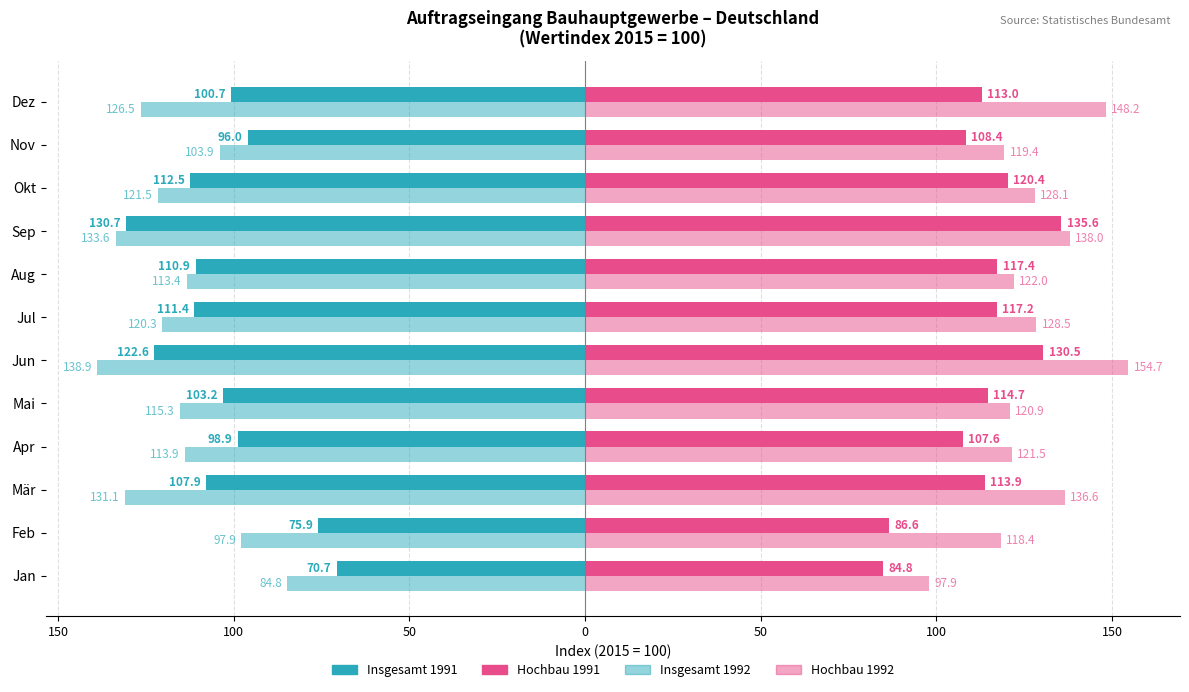

How many groups of bars are there?

12